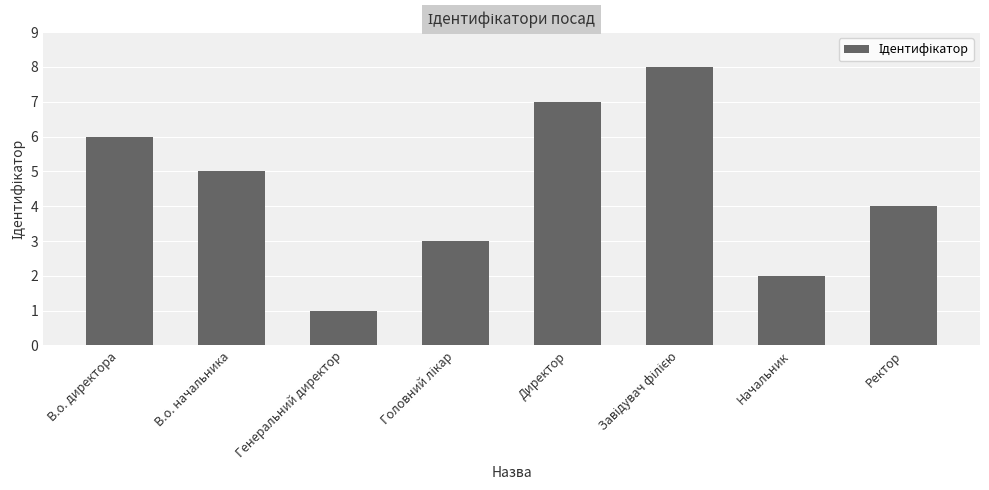

What position from the right is В.о. начальника?

7